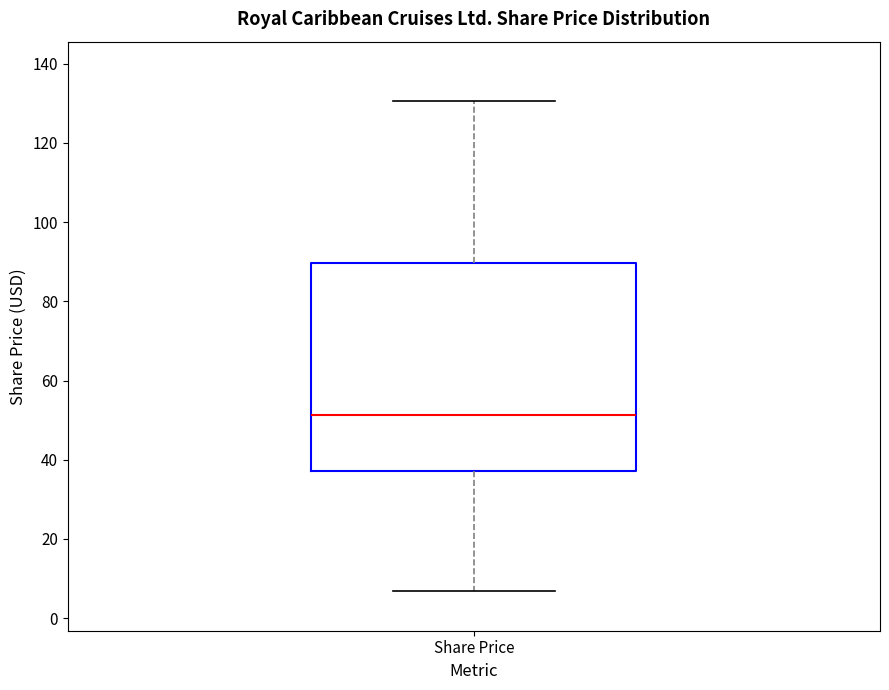

Read this box plot against the y-axis: the position of the median line, the range covered by the box, and the ends of both whiskers. The values are not printed on the chart, so give them approximately, as read against the axis.

median 52, box 38 to 90, whiskers 6 to 130